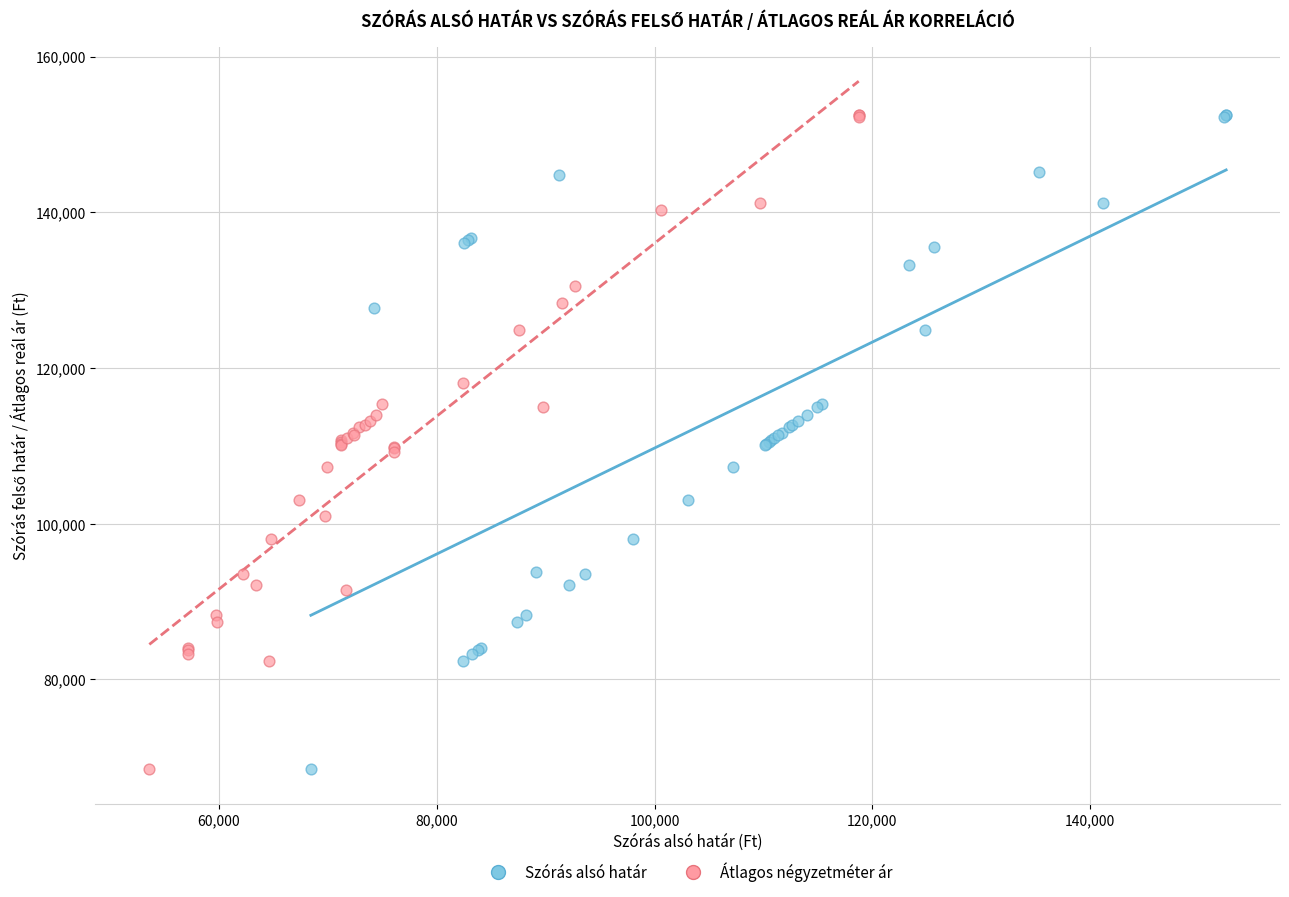

What are all the series names shown in the legend?

Szórás alsó határ, Átlagos négyzetméter ár